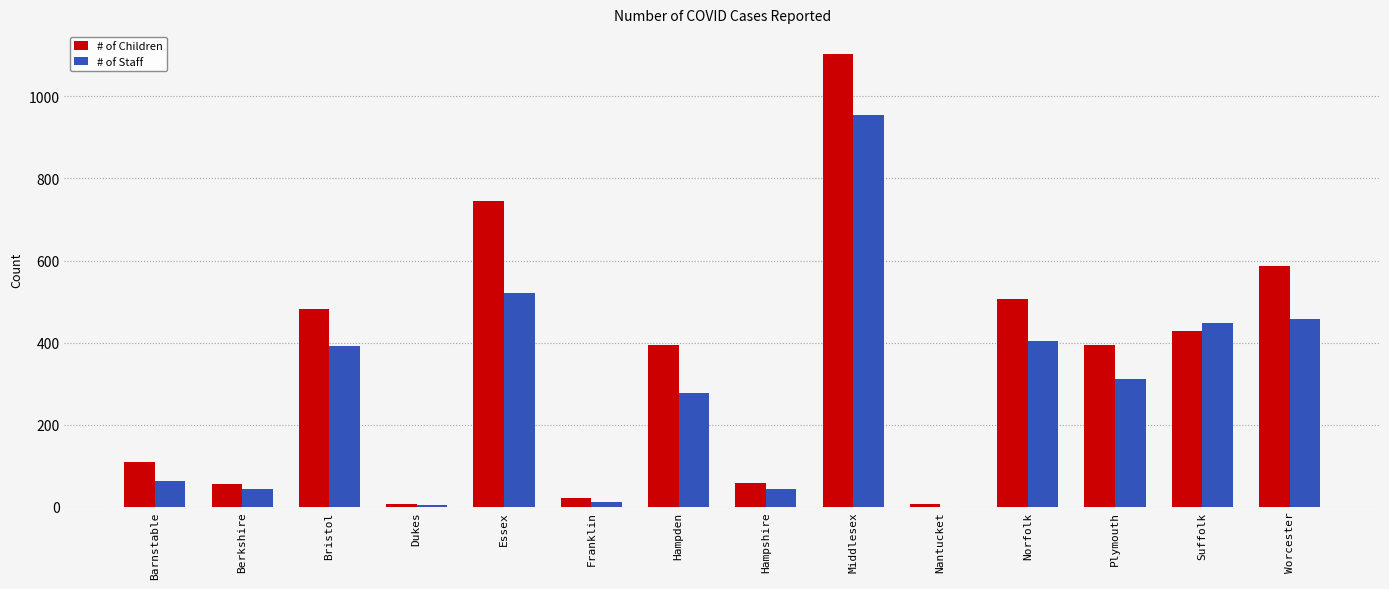

How many series are shown in this chart?

2